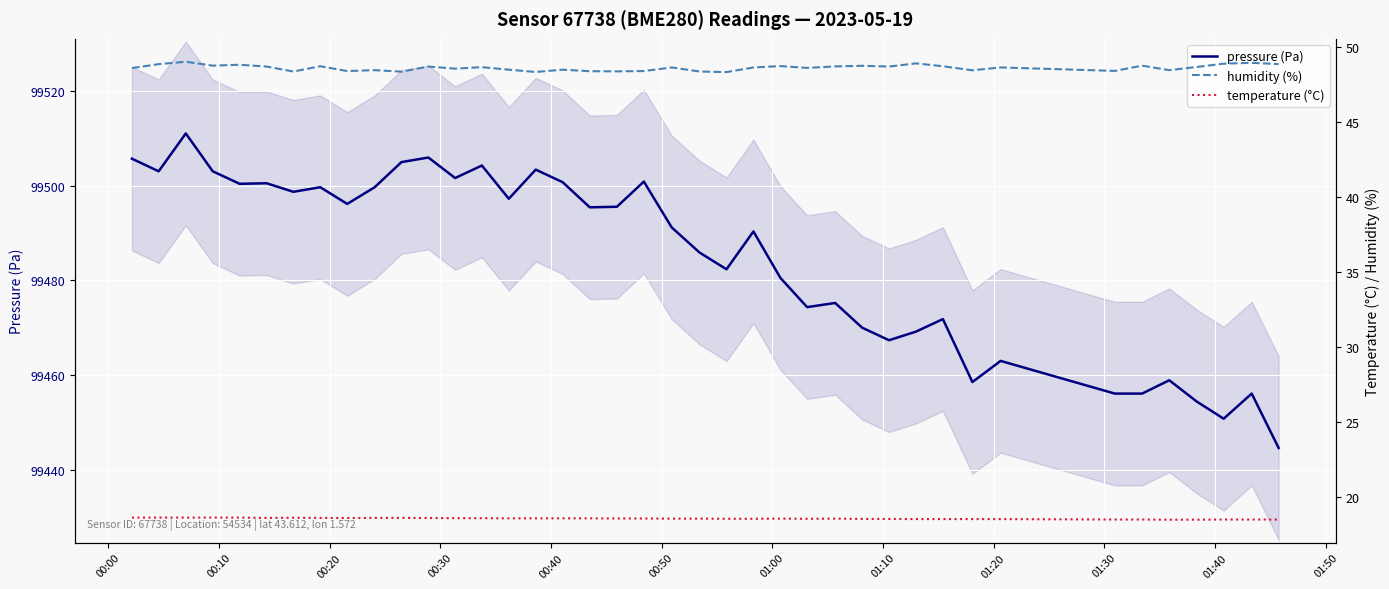

What is the average value of the pressure series?

99484.6